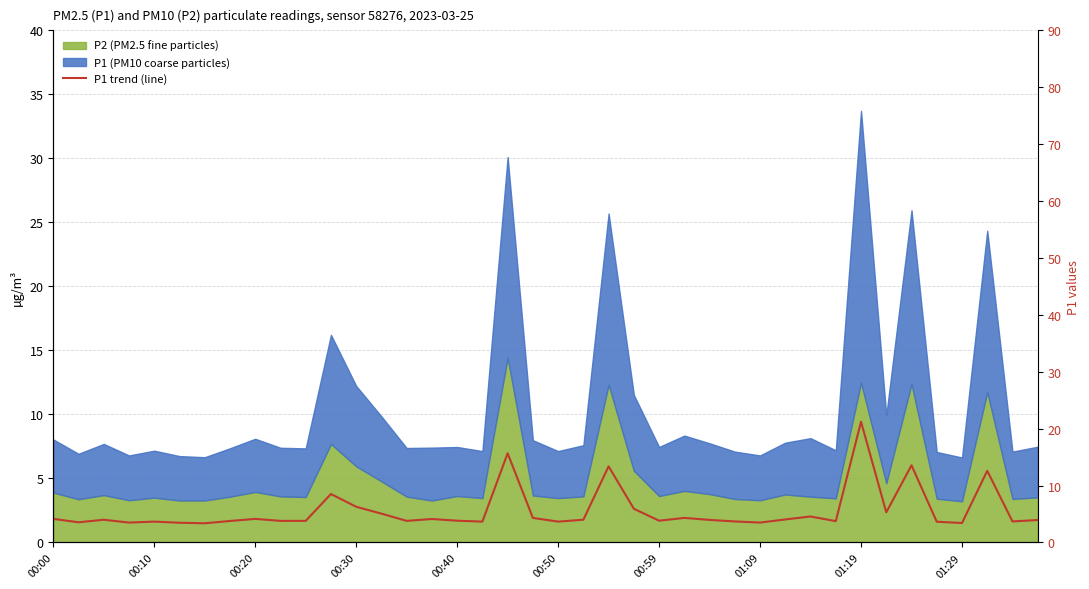

How many categories are shown in the chart?

40